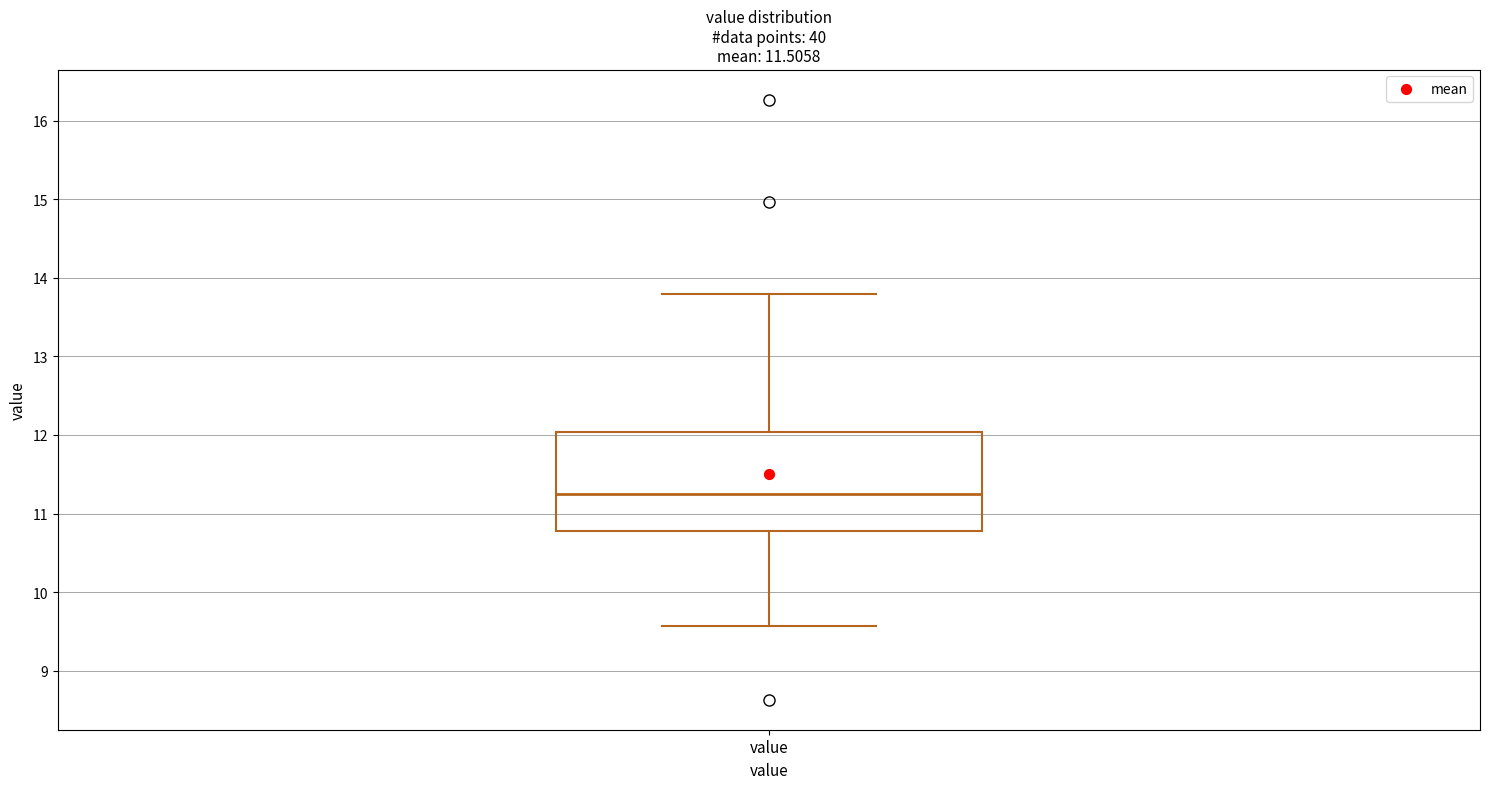

Read this box plot against the y-axis: the position of the median line, the range covered by the box, and the ends of both whiskers. The values are not printed on the chart, so give them approximately, as read against the axis.

median 11.3, box 10.8 to 12.0, whiskers 9.6 to 13.8